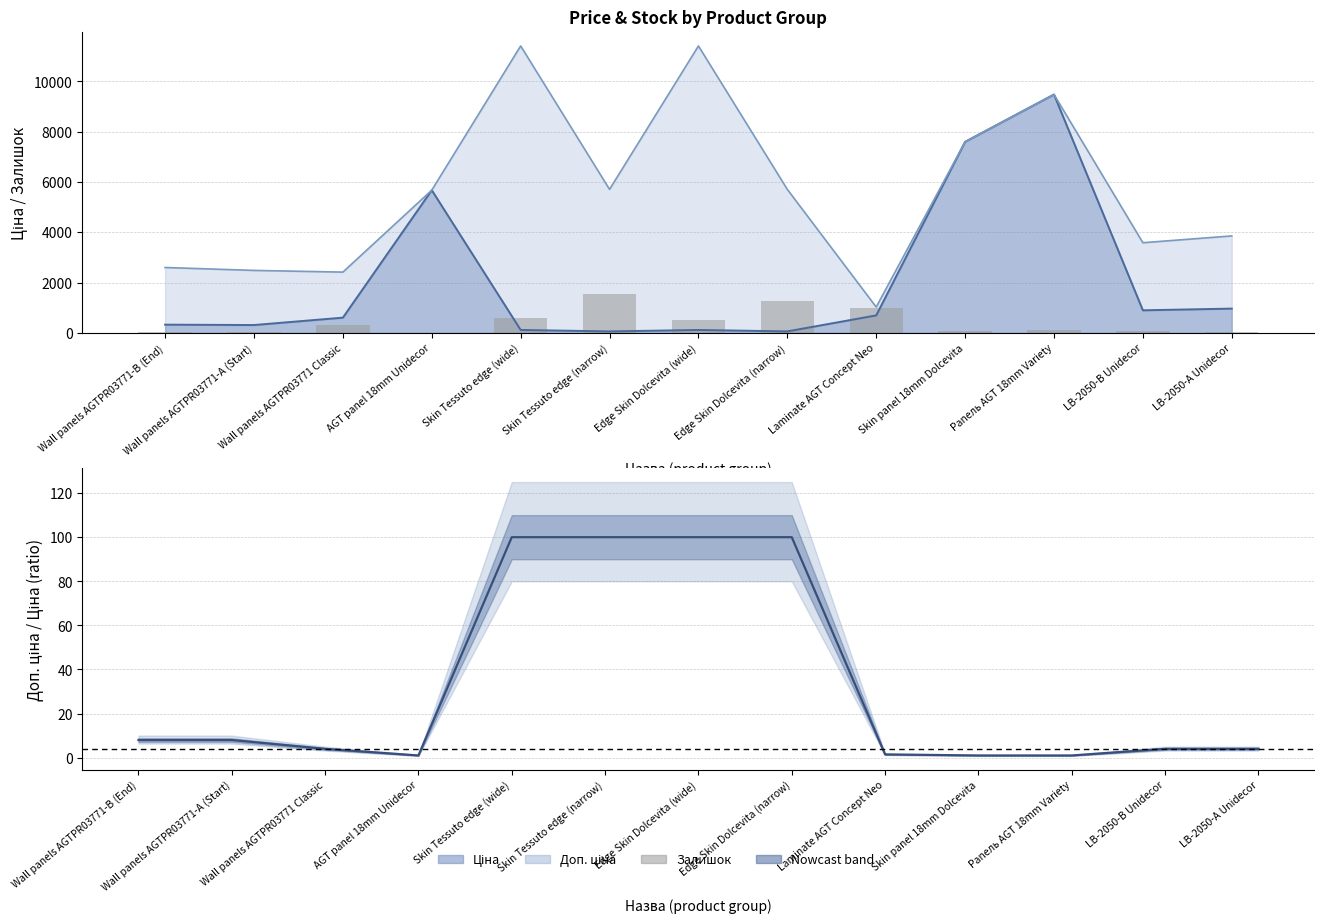

At which label is the value closest to 772?

Skin Tessuto edge (wide)